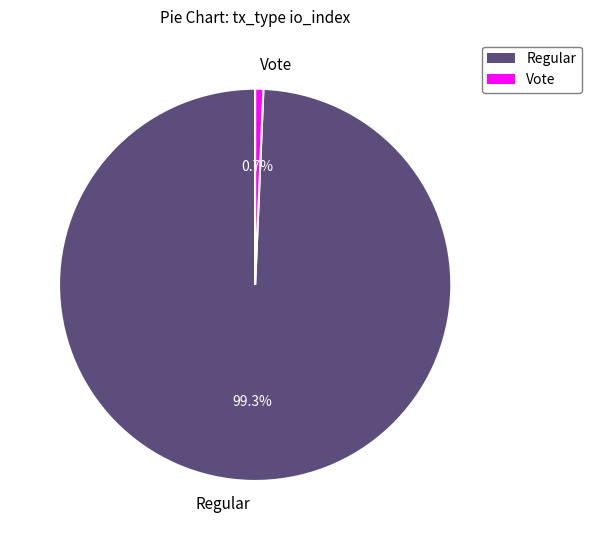

Does Vote account for over 50% of the chart?

No